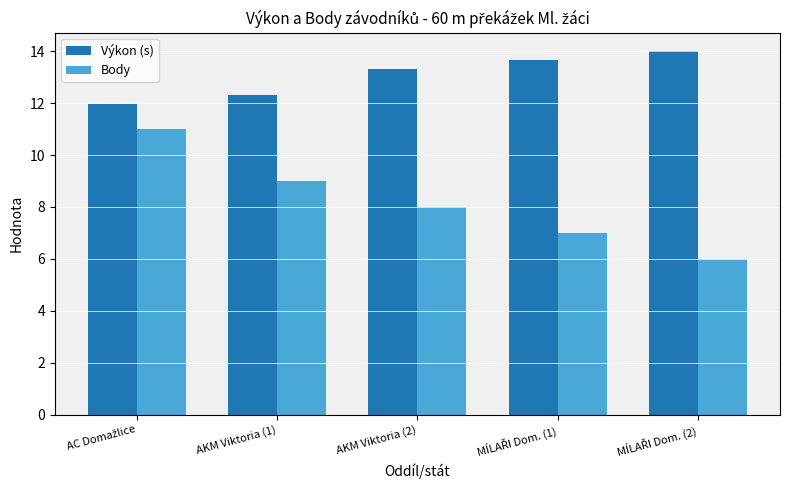

What are all the series names shown in the legend?

Výkon (s), Body